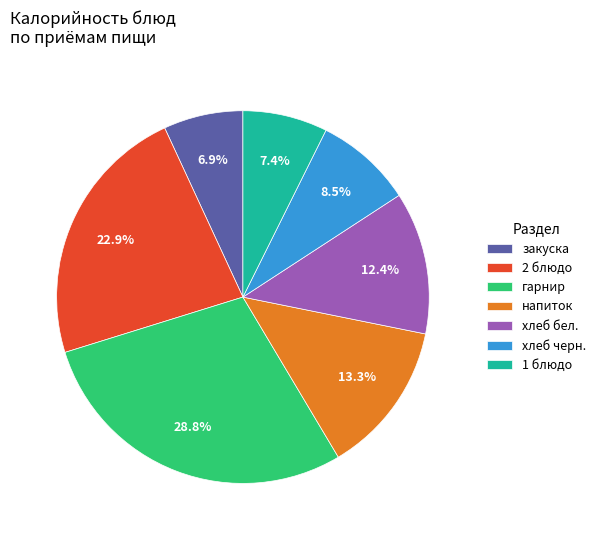

Count the number of slices in the pie.

7